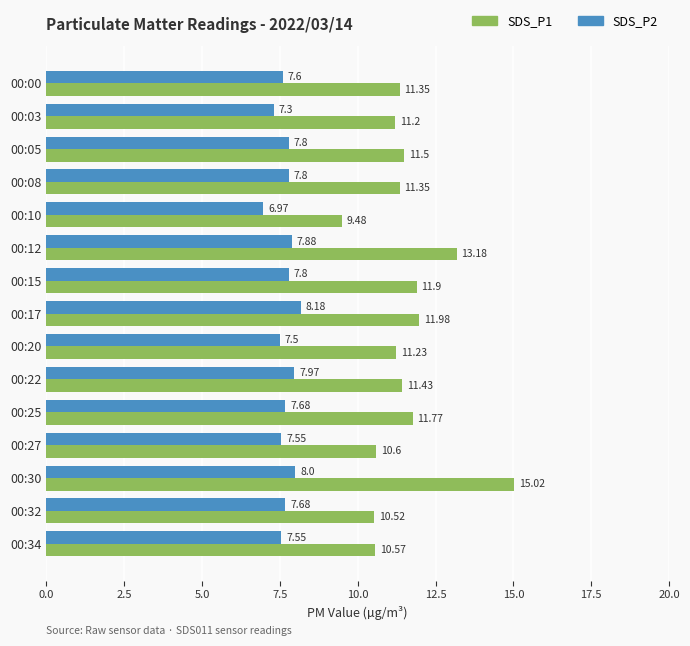

Which series has the widest spread of values?

SDS_P1